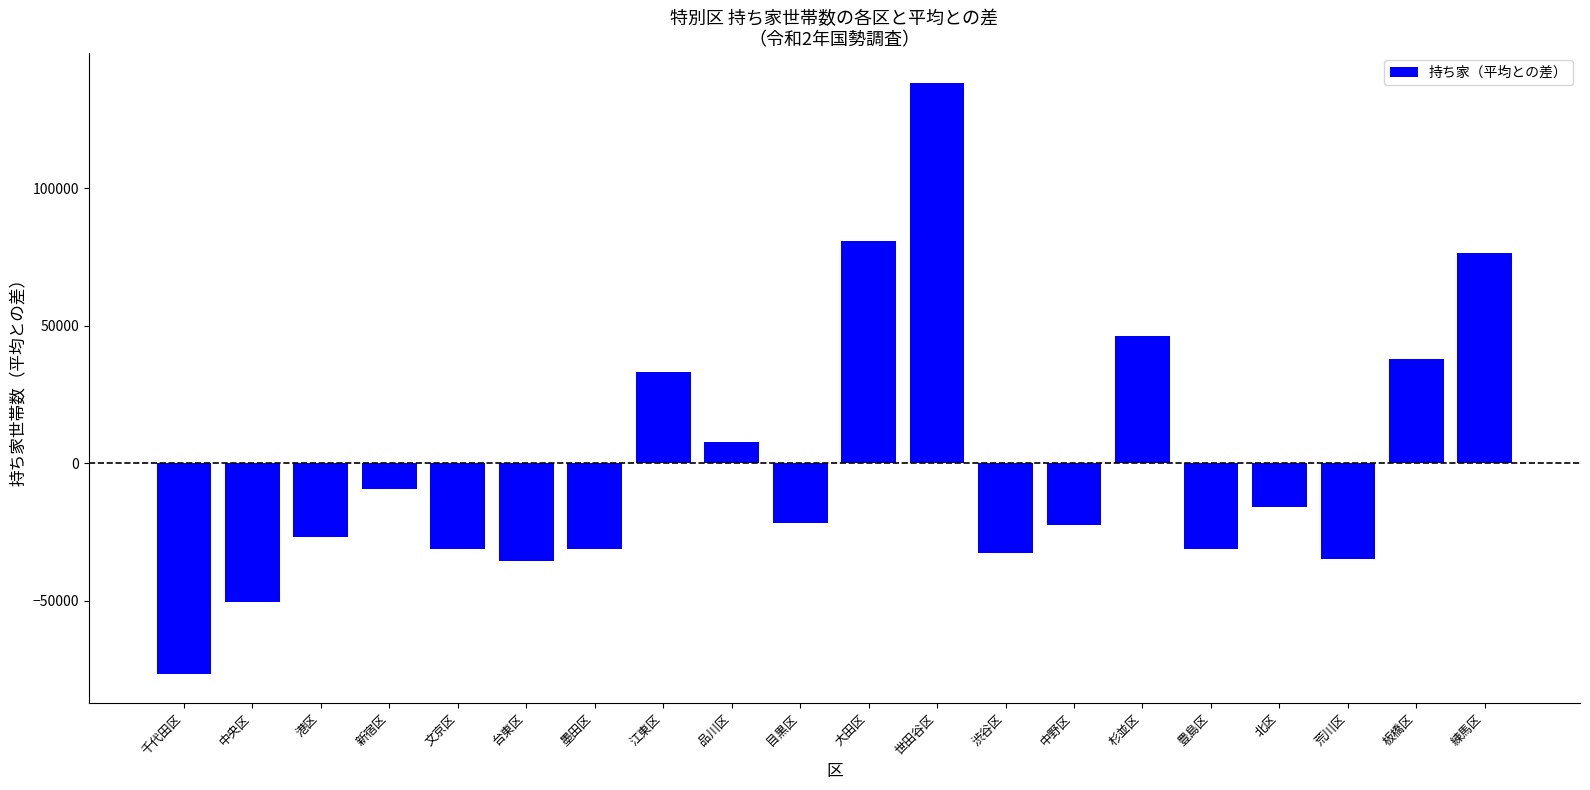

The chart shows a value of 123282.4 at 練馬区. True or false?

False